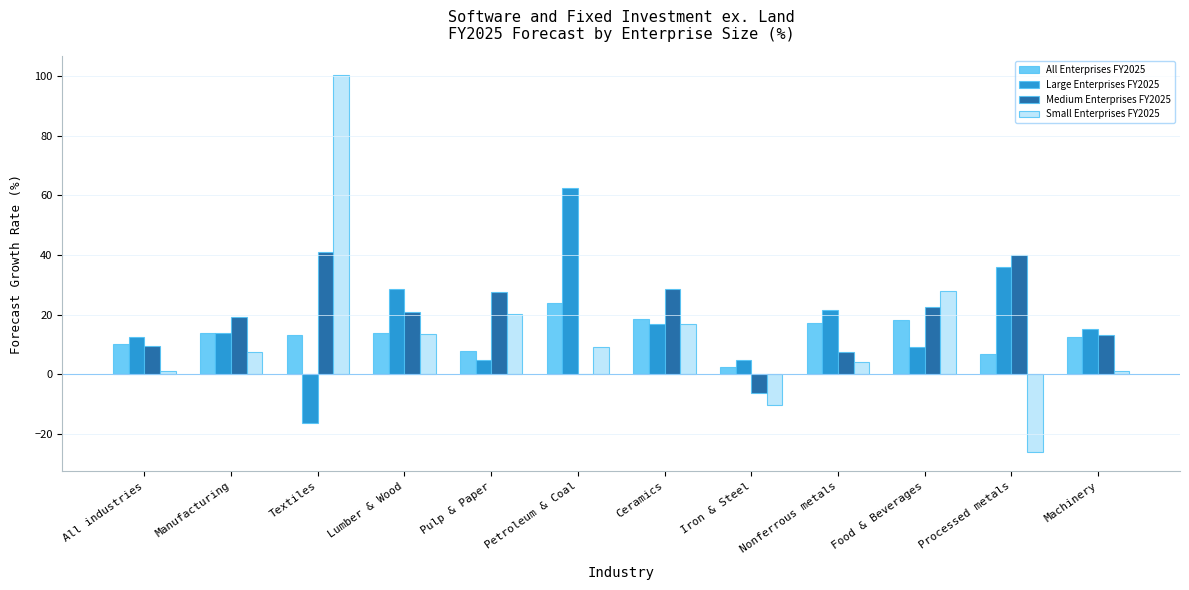

The value of Small Enterprises FY2025 at Ceramics is 16.8. True or false?

True